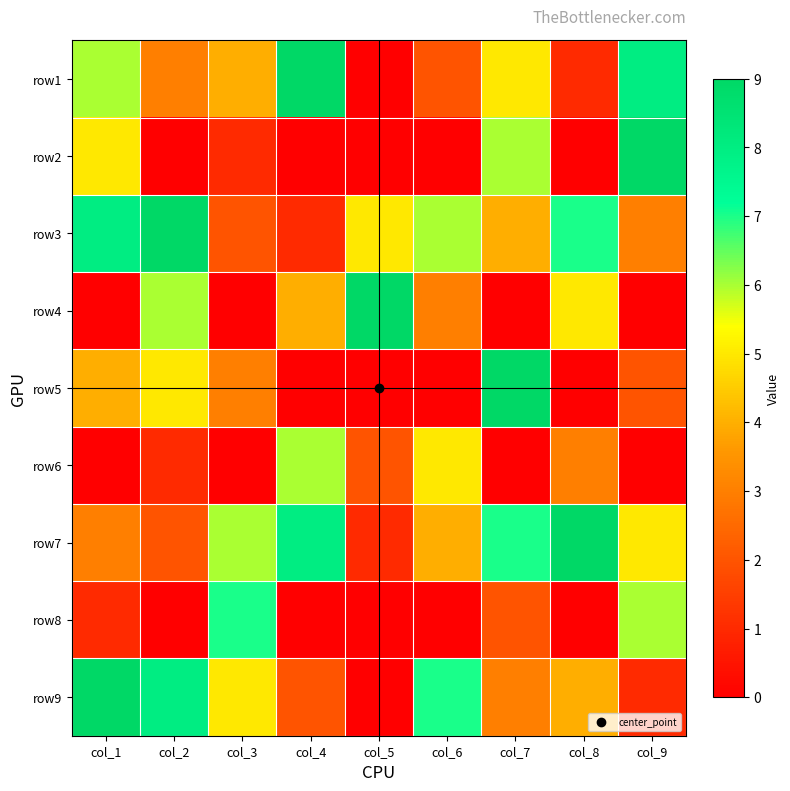

Between col_2 and col_3, which is larger?

col_3